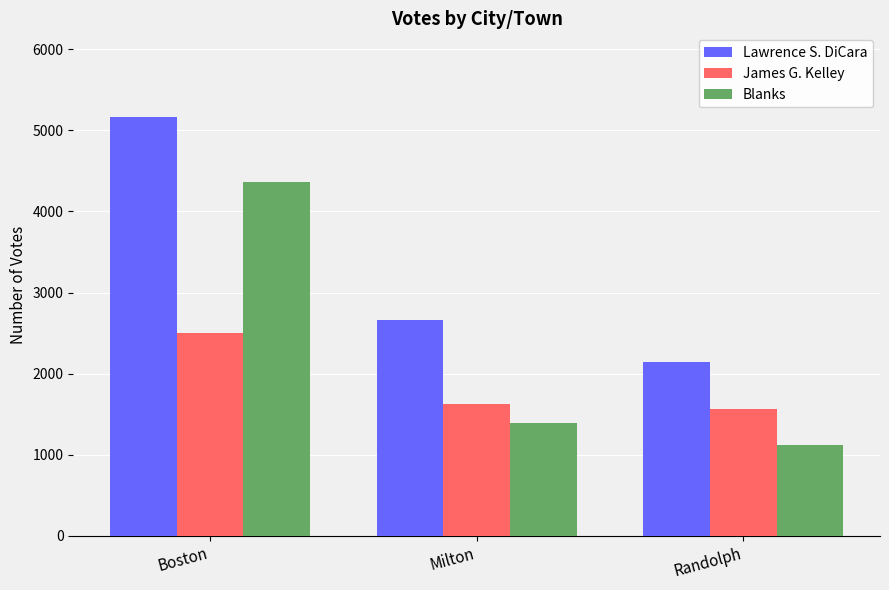

What position from the right is Boston?

3